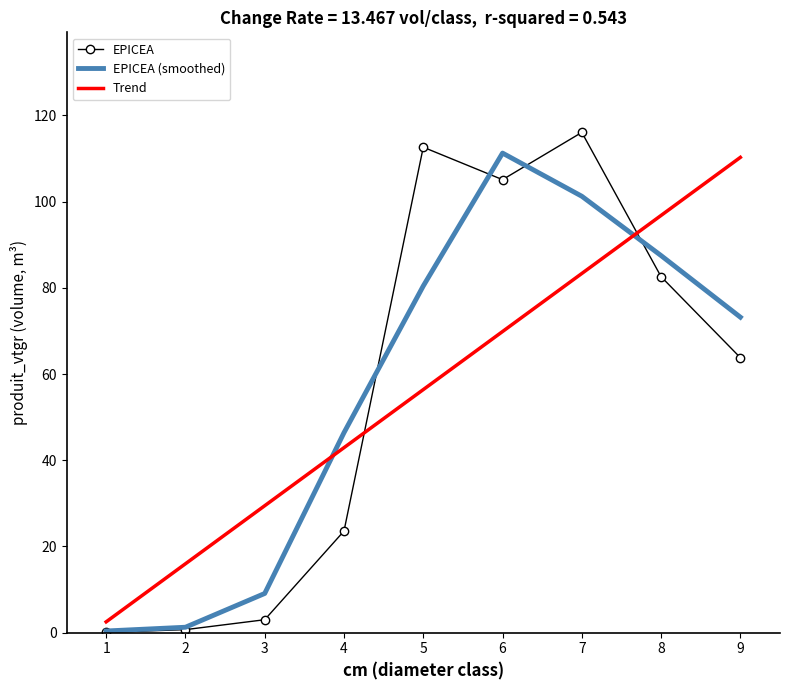

Which category has the highest value in the EPICEA series?

7